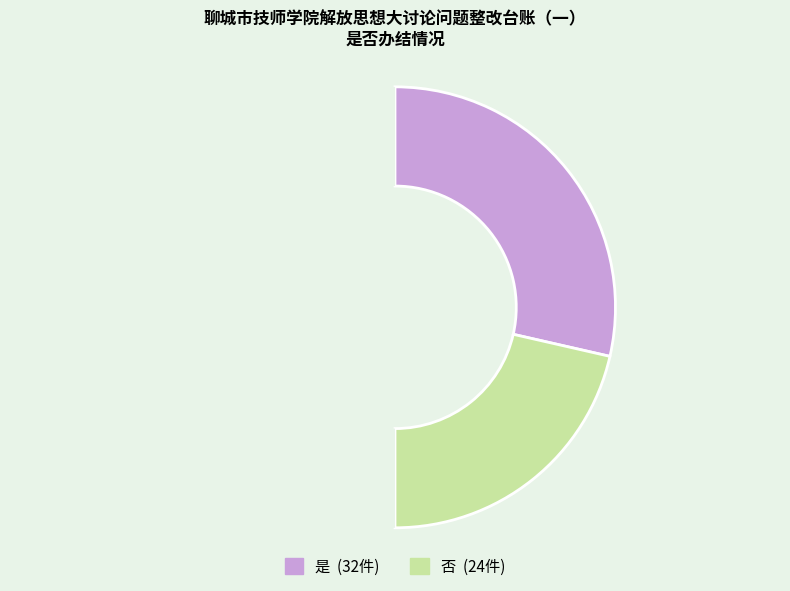

To the nearest percent, what is the average slice percentage?

50%